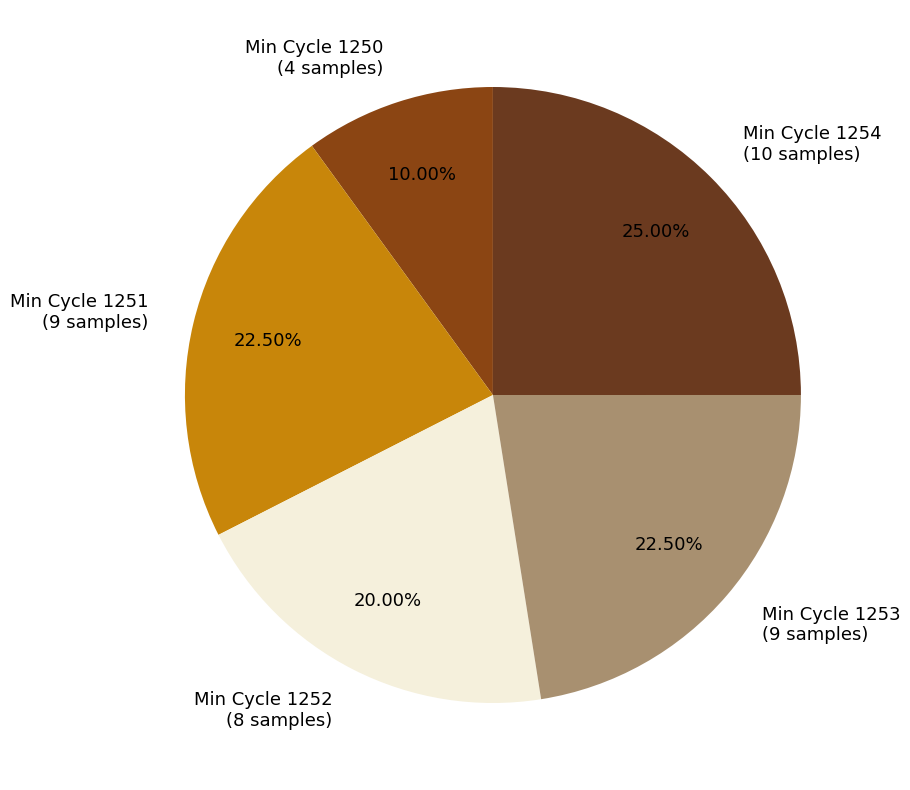

Is there any slice that represents more than half of the pie?

No